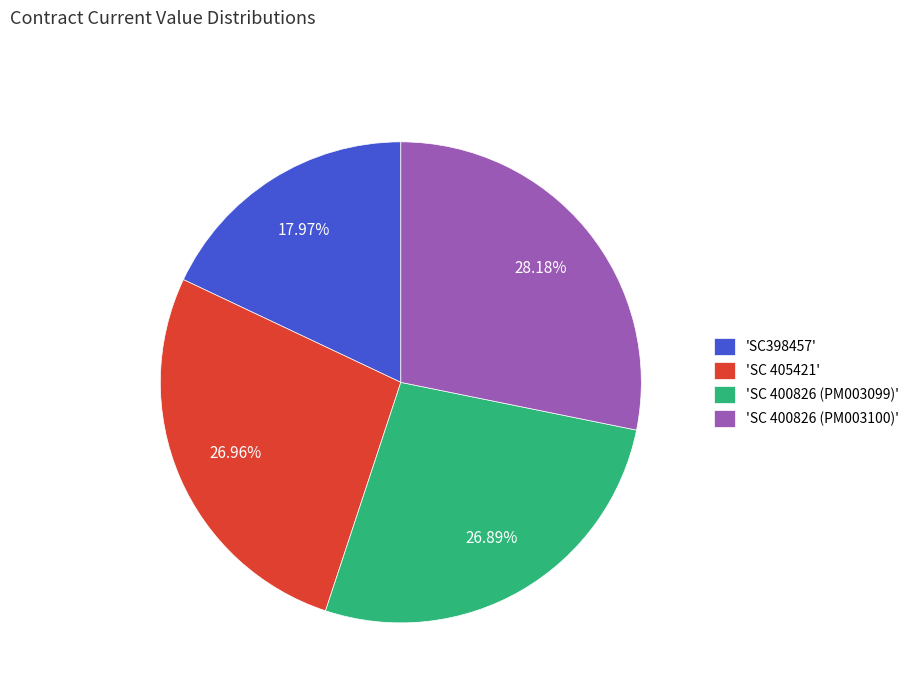

Combined, do 'SC398457' and 'SC 400826 (PM003100)' account for over 50%?

No